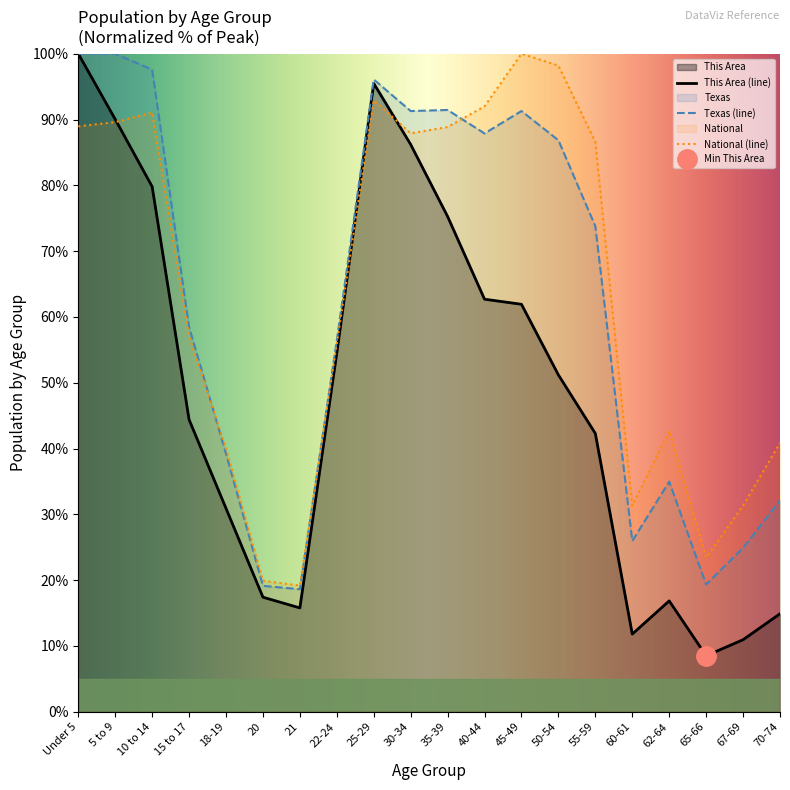

Where is Texas nearest to the value 59?

15 to 17